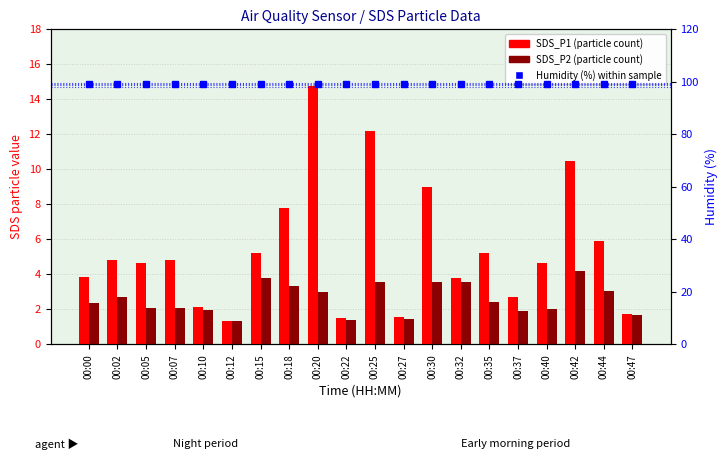

Rank the series by their maximum value, from highest to lowest.

Humidity (%), SDS_P1 (P1 count), SDS_P2 (P2 count)